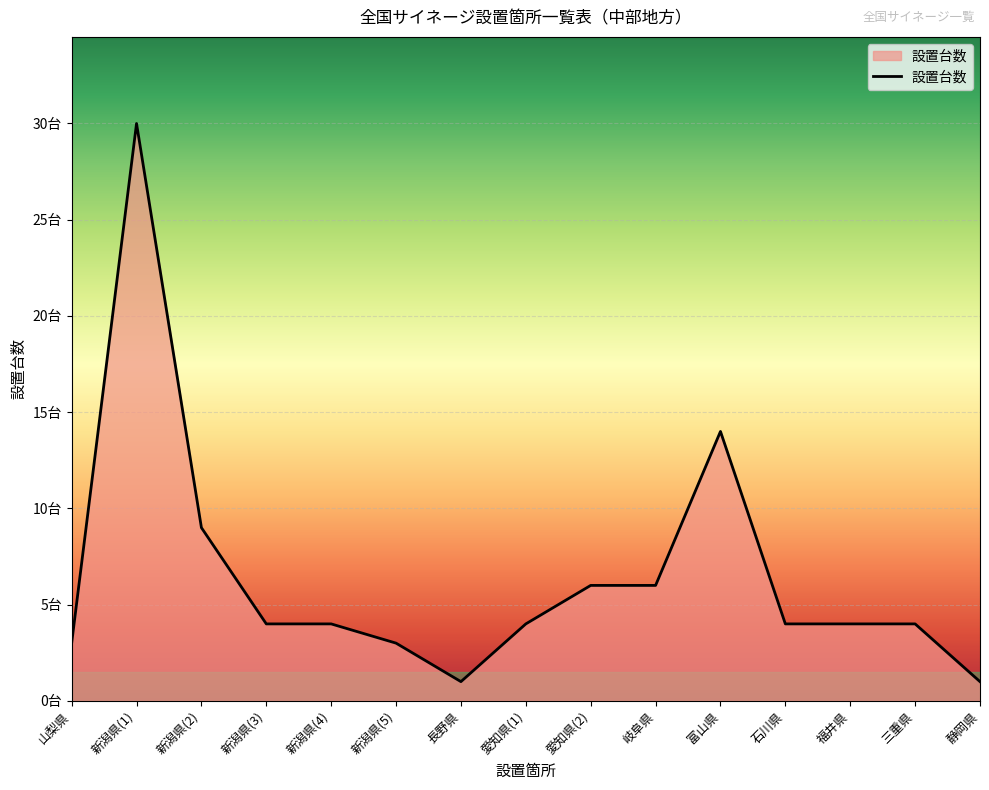

What is the approximate value at 三重県?

4